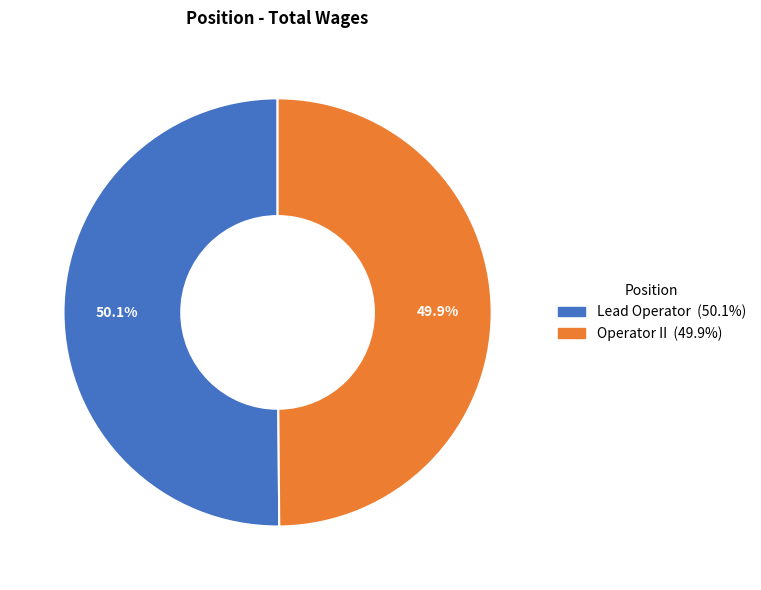

What is the ratio of the value at Operator II to the value at Lead Operator?

1.0